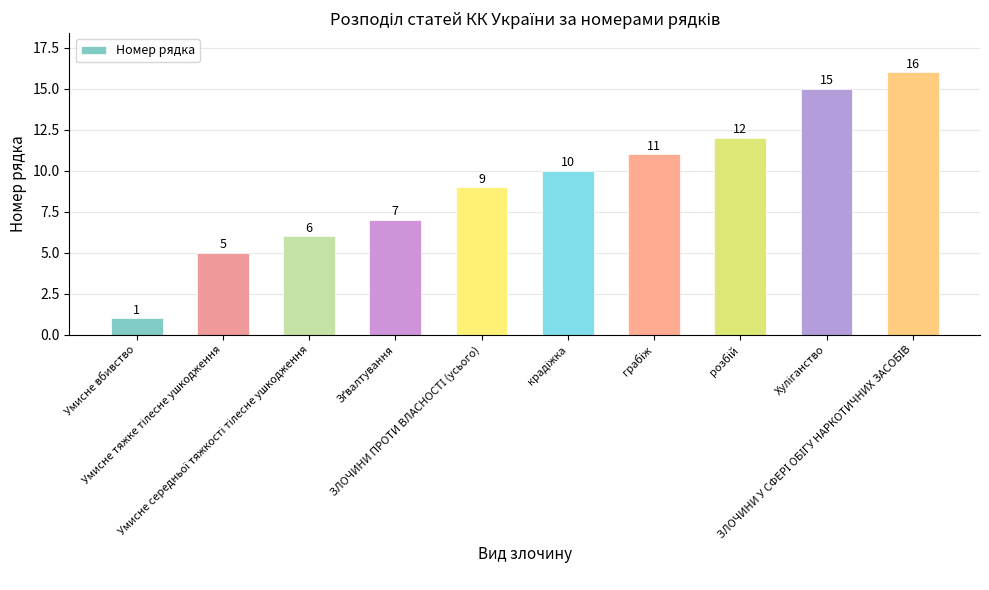

What is the difference between the maximum and minimum values?

15